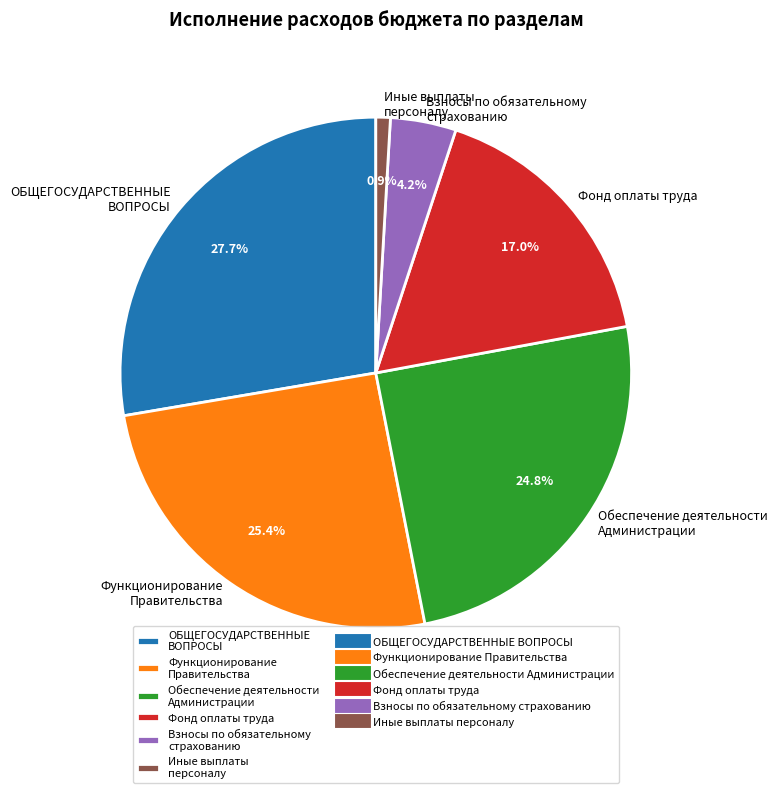

What portion of the pie excludes ОБЩЕГОСУДАРСТВЕННЫЕ ВОПРОСЫ?

72.3%